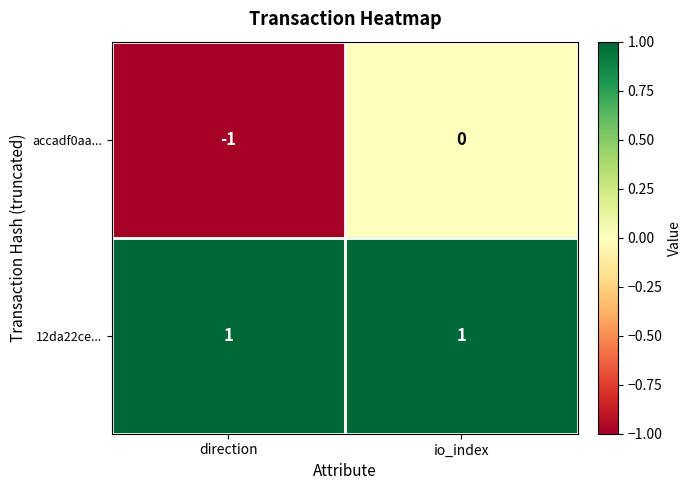

Reading left to right, what are all the values shown in this chart?

accadf0aa...: -1	0
12da22ce...: 1	1